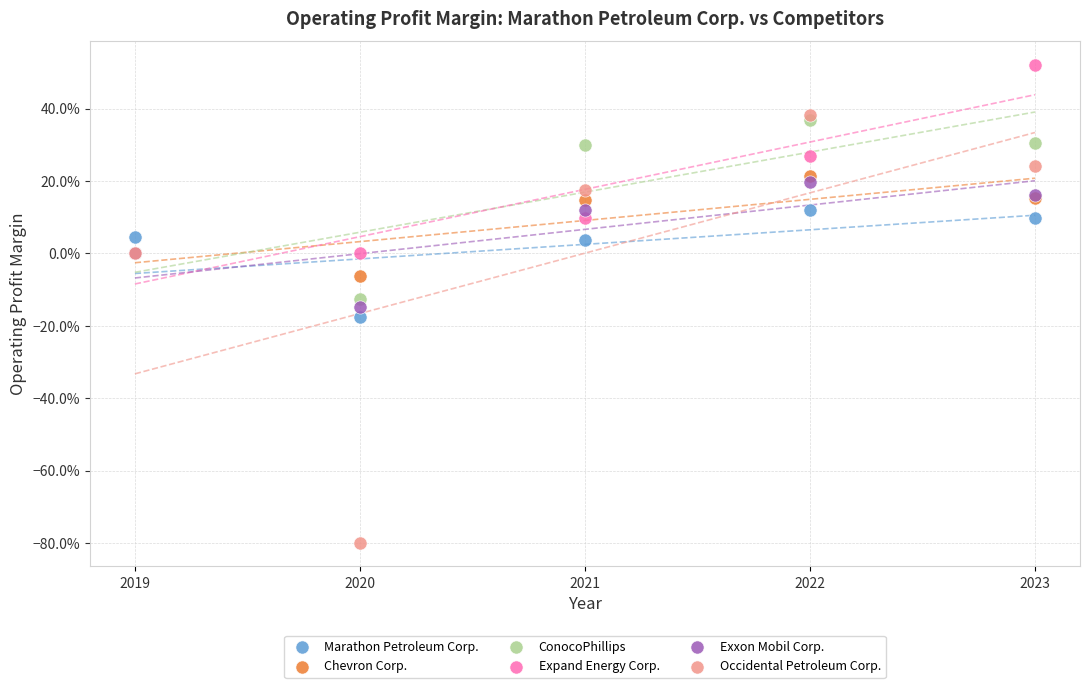

Which series contains the highest Y value?

Expand Energy Corp.